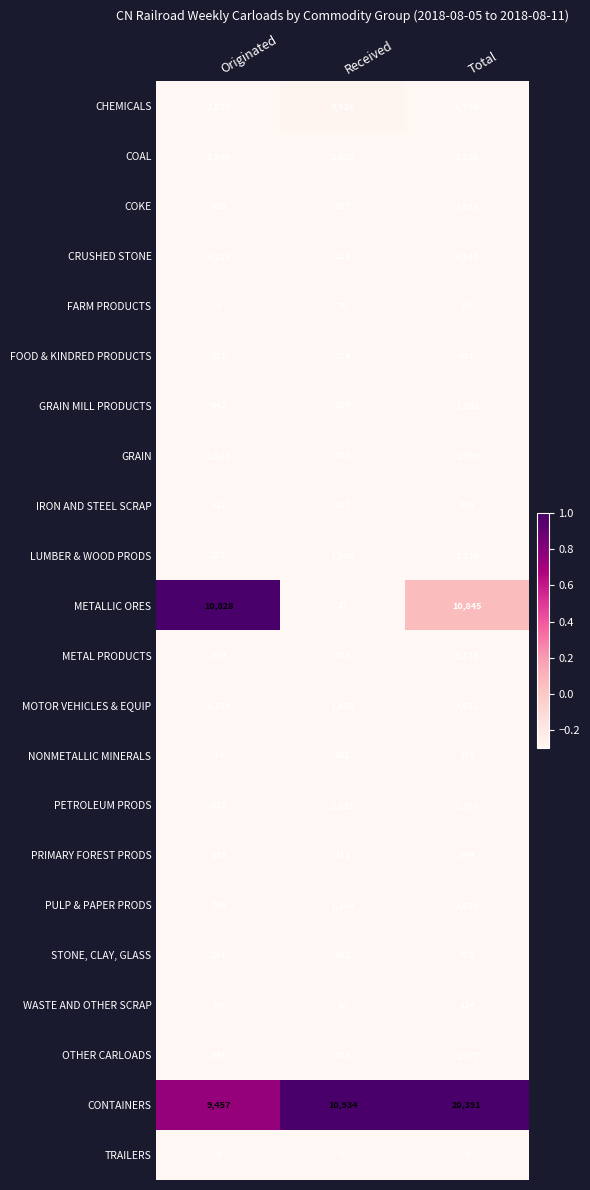

The value of PETROLEUM PRODS at Received is 765. True or false?

False